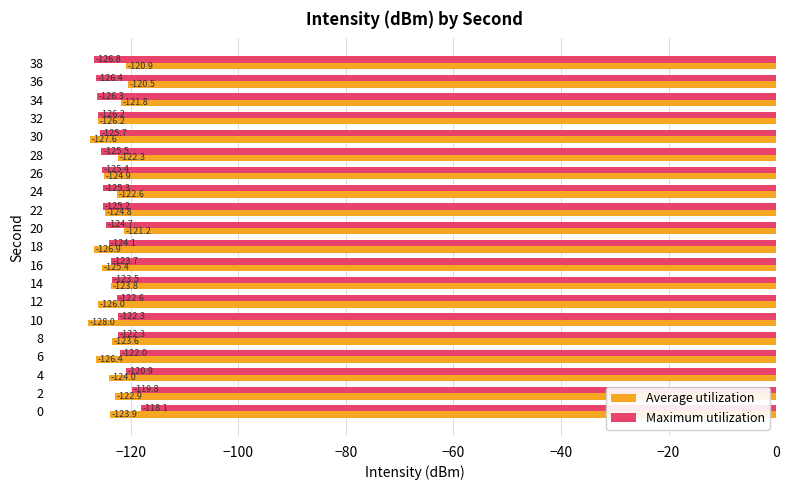

Which series has the widest spread of values?

Maximum utilization